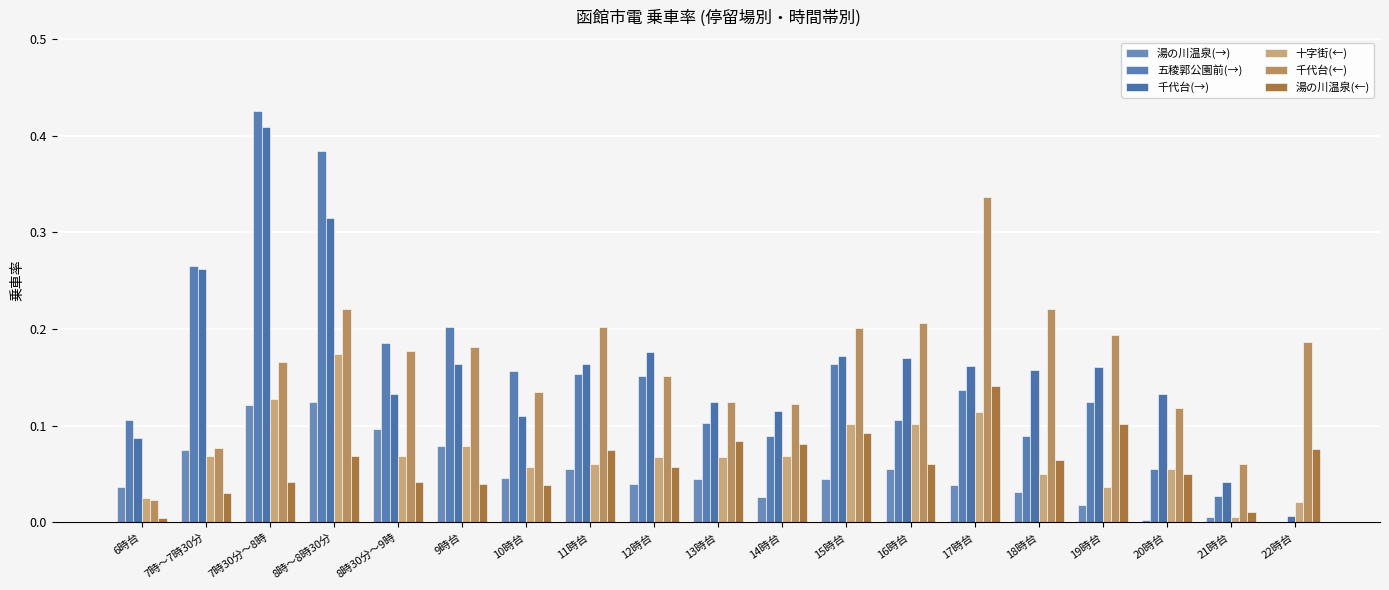

Rank the series at 22時台 from lowest to highest value.

湯の川温泉(→), 五稜郭公園前(→), 千代台(→), 十字街(←), 湯の川温泉(←), 千代台(←)